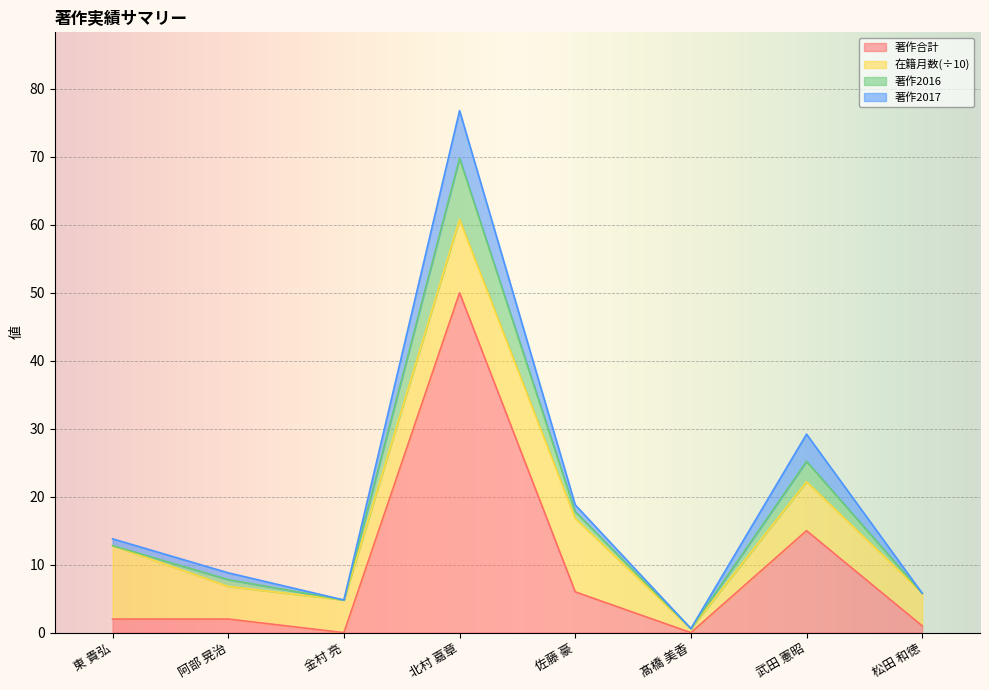

Which category has the highest value in the 著作合計 series?

北村 嘉章